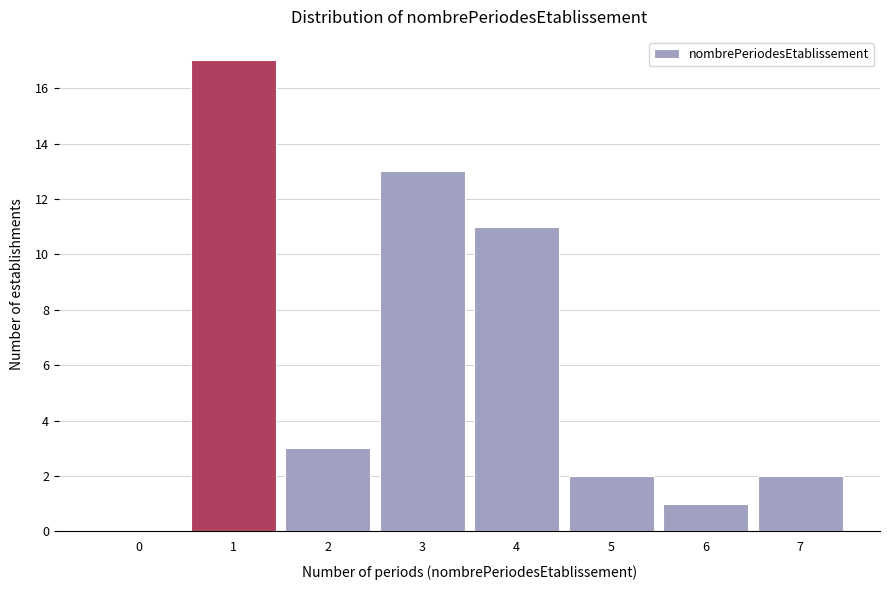

Reading right to left, what are all the values shown in this chart?

7=2	6=1	5=2	4=11	3=13	2=3	1=17	0=0